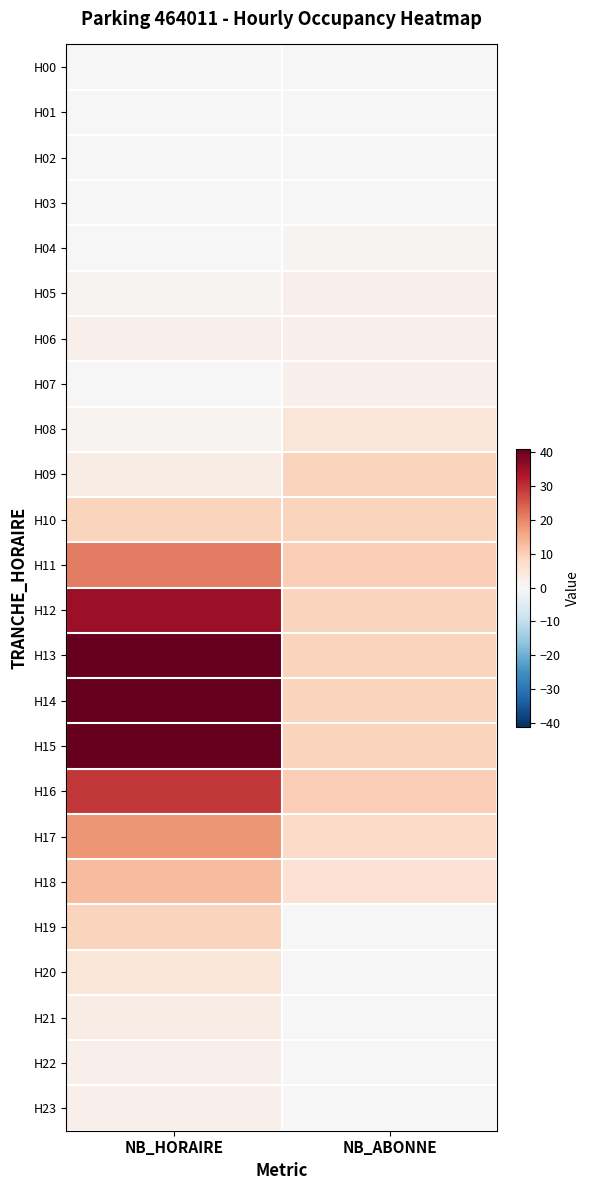

Reading left to right, list all the values displayed in this chart.

H00: NB_HORAIRE=0	NB_ABONNE=0
H01: NB_HORAIRE=0	NB_ABONNE=0
H02: NB_HORAIRE=0	NB_ABONNE=0
H03: NB_HORAIRE=0	NB_ABONNE=0
H04: NB_HORAIRE=0	NB_ABONNE=1
H05: NB_HORAIRE=1	NB_ABONNE=2
H06: NB_HORAIRE=2	NB_ABONNE=2
H07: NB_HORAIRE=0	NB_ABONNE=2
H08: NB_HORAIRE=1	NB_ABONNE=5
H09: NB_HORAIRE=3	NB_ABONNE=9
H10: NB_HORAIRE=9	NB_ABONNE=9
H11: NB_HORAIRE=21	NB_ABONNE=10
H12: NB_HORAIRE=35	NB_ABONNE=9
H13: NB_HORAIRE=41	NB_ABONNE=9
H14: NB_HORAIRE=41	NB_ABONNE=9
H15: NB_HORAIRE=41	NB_ABONNE=9
H16: NB_HORAIRE=29	NB_ABONNE=10
H17: NB_HORAIRE=18	NB_ABONNE=8
H18: NB_HORAIRE=13	NB_ABONNE=6
H19: NB_HORAIRE=9	NB_ABONNE=0
H20: NB_HORAIRE=5	NB_ABONNE=0
H21: NB_HORAIRE=3	NB_ABONNE=0
H22: NB_HORAIRE=2	NB_ABONNE=0
H23: NB_HORAIRE=2	NB_ABONNE=0